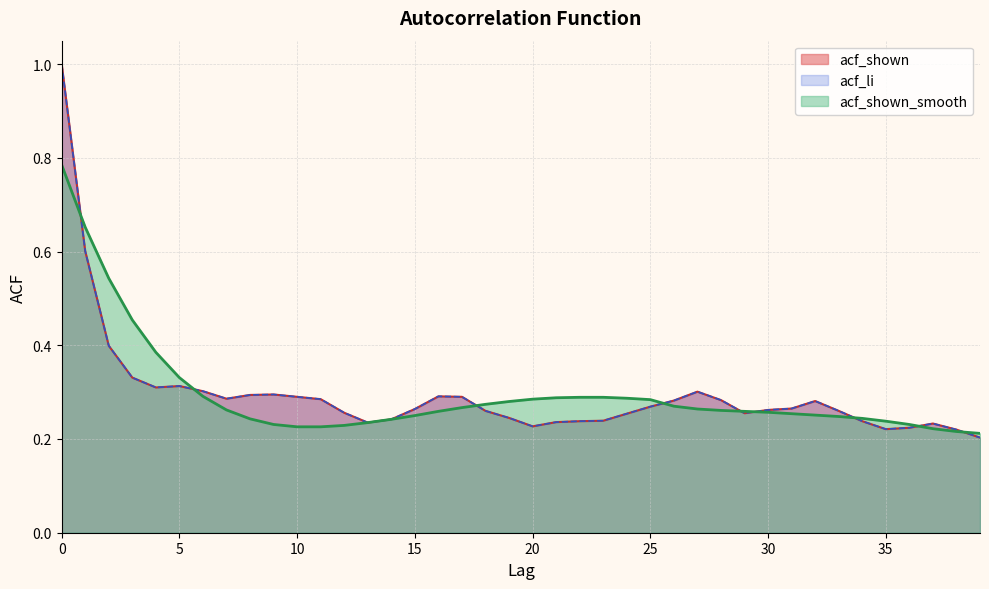

Which series has the largest range (max minus min)?

acf_shown